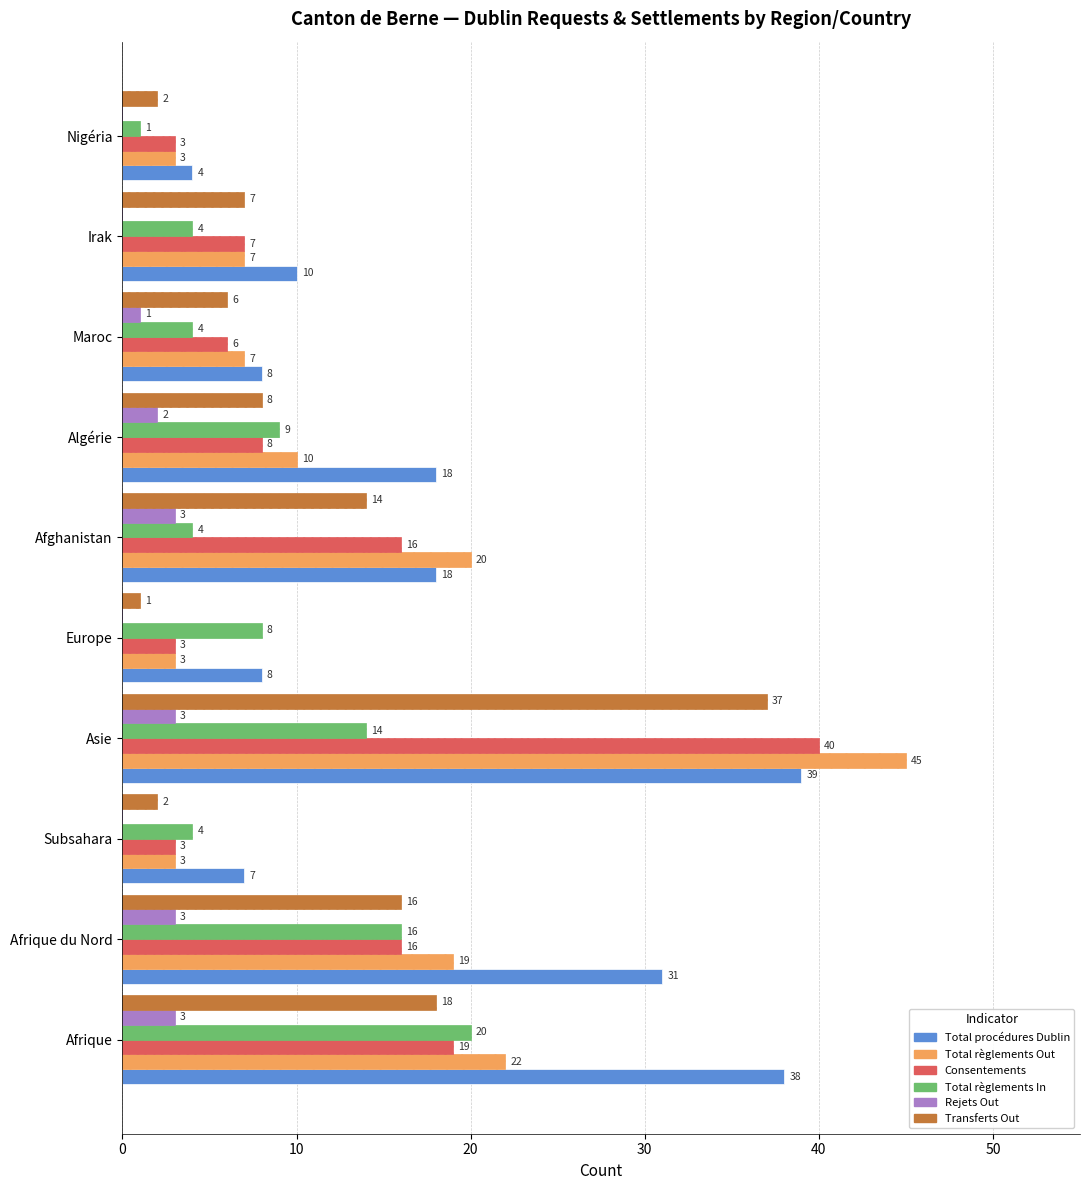

Which series changed the most between Irak and Nigéria?

Total procédures Dublin